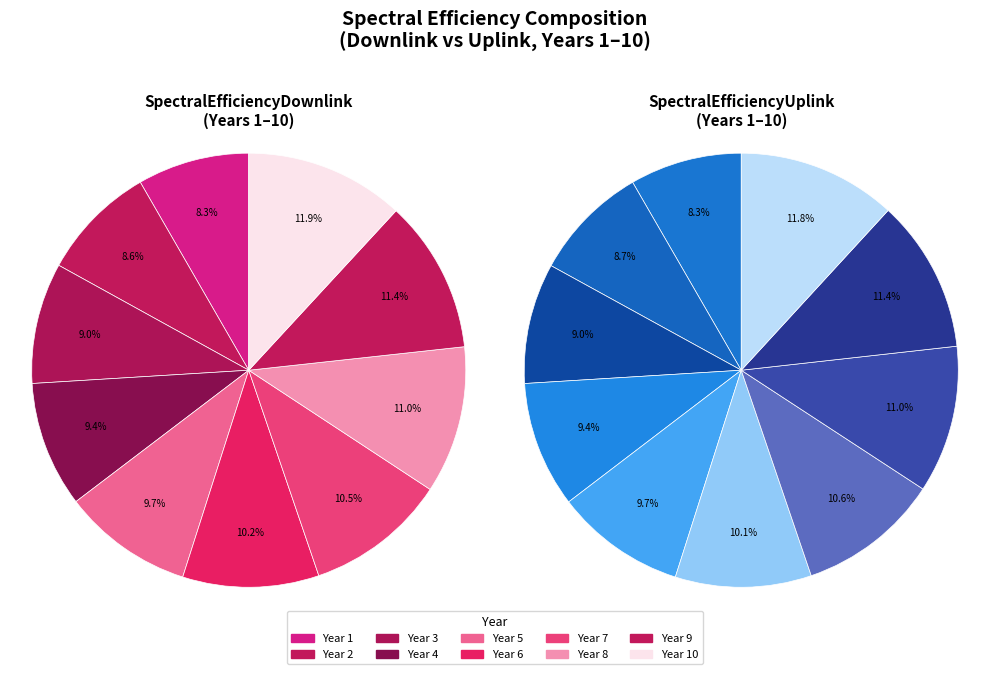

The Year 1 slice represents 1% of the pie. True or false?

False